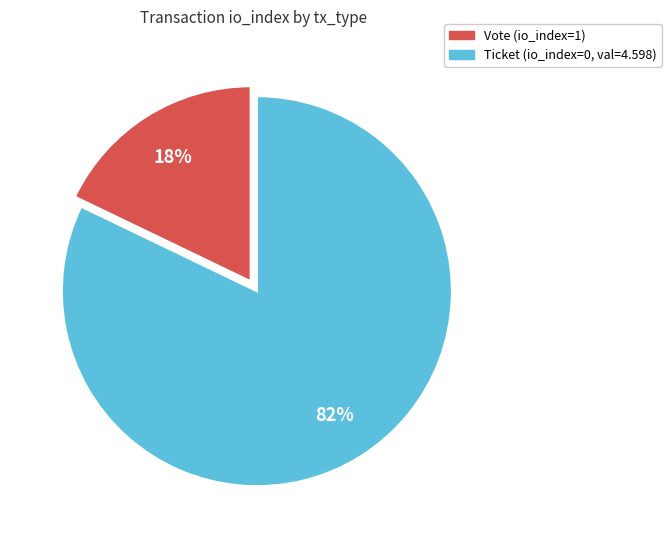

To the nearest percent, what is the average slice percentage?

50%